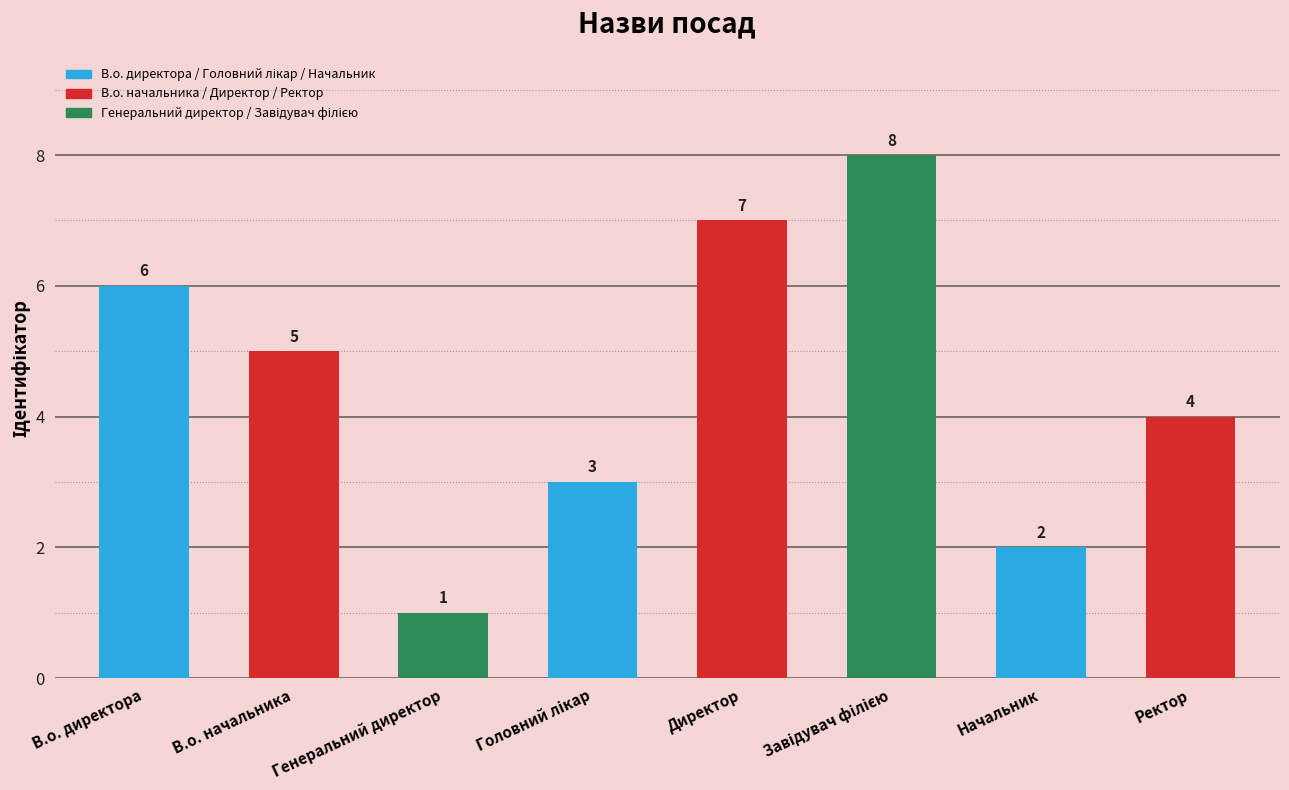

What is the sum of all values?

36